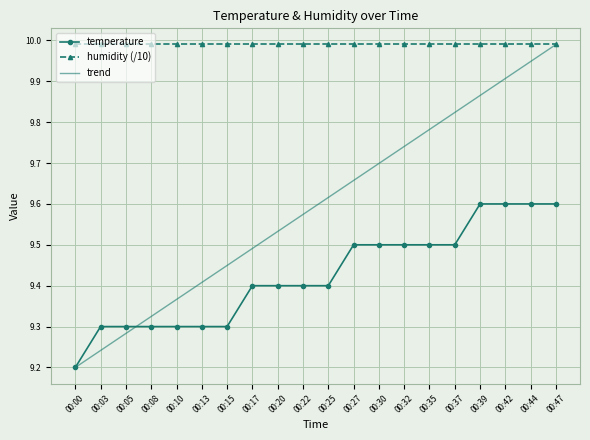

What is the change in value from 00:03 to 00:22?

+0.1